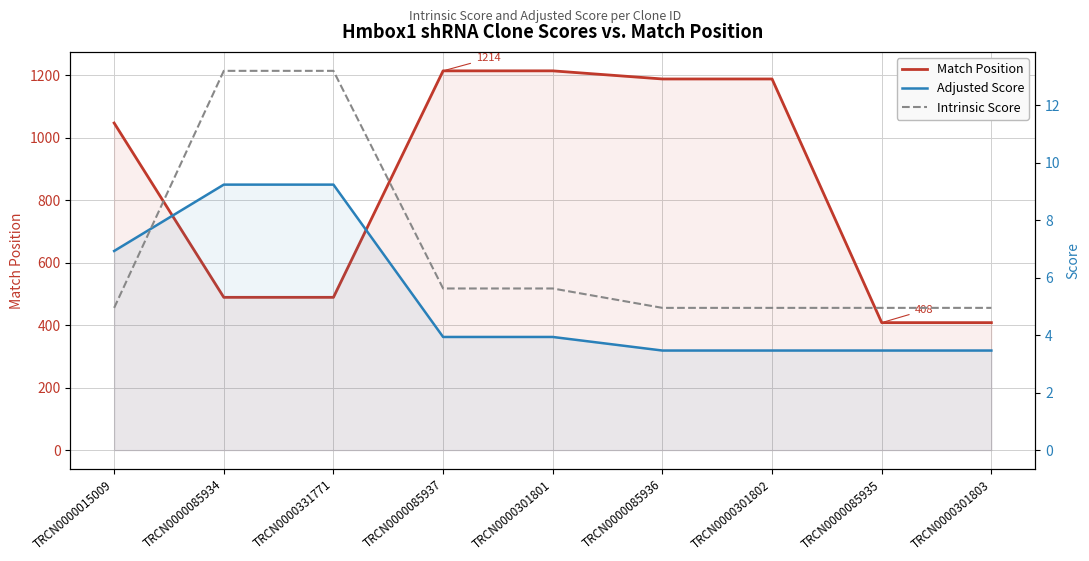

What is the difference between the highest and lowest values at TRCN0000301801?

1210.1